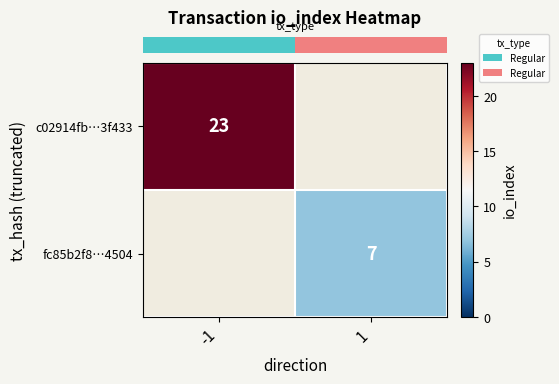

At 1, list the series in order from smallest to largest.

row_0, row_1